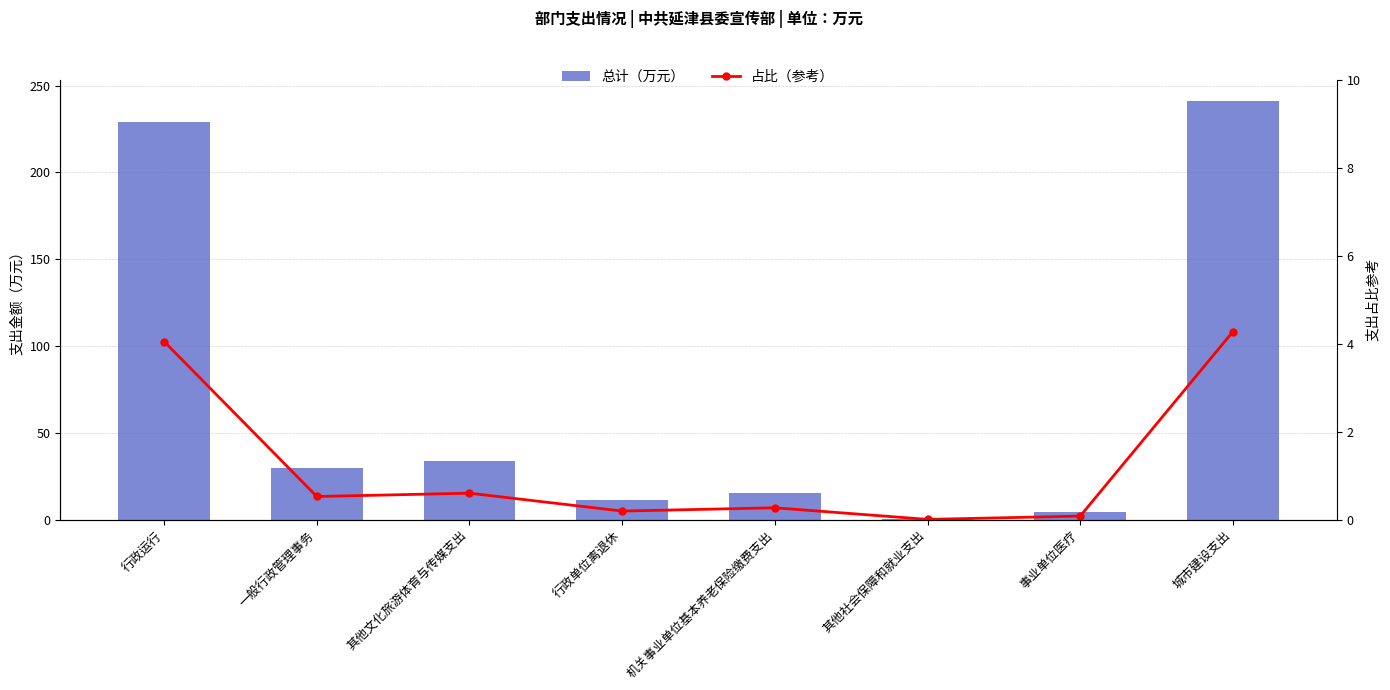

How many values in the 总计（万元） series exceed 29?

4